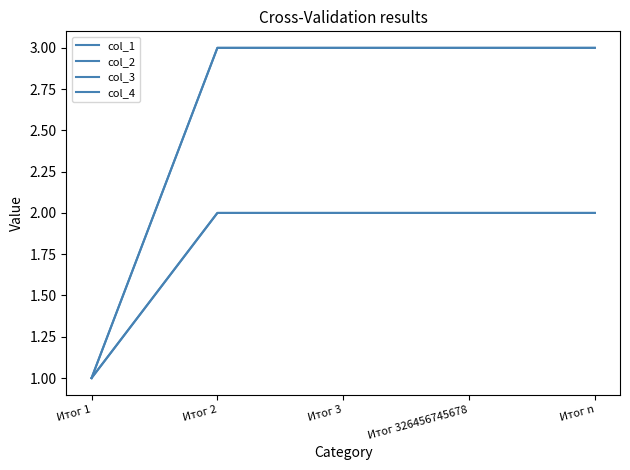

Which series has the largest total across all categories?

col_3